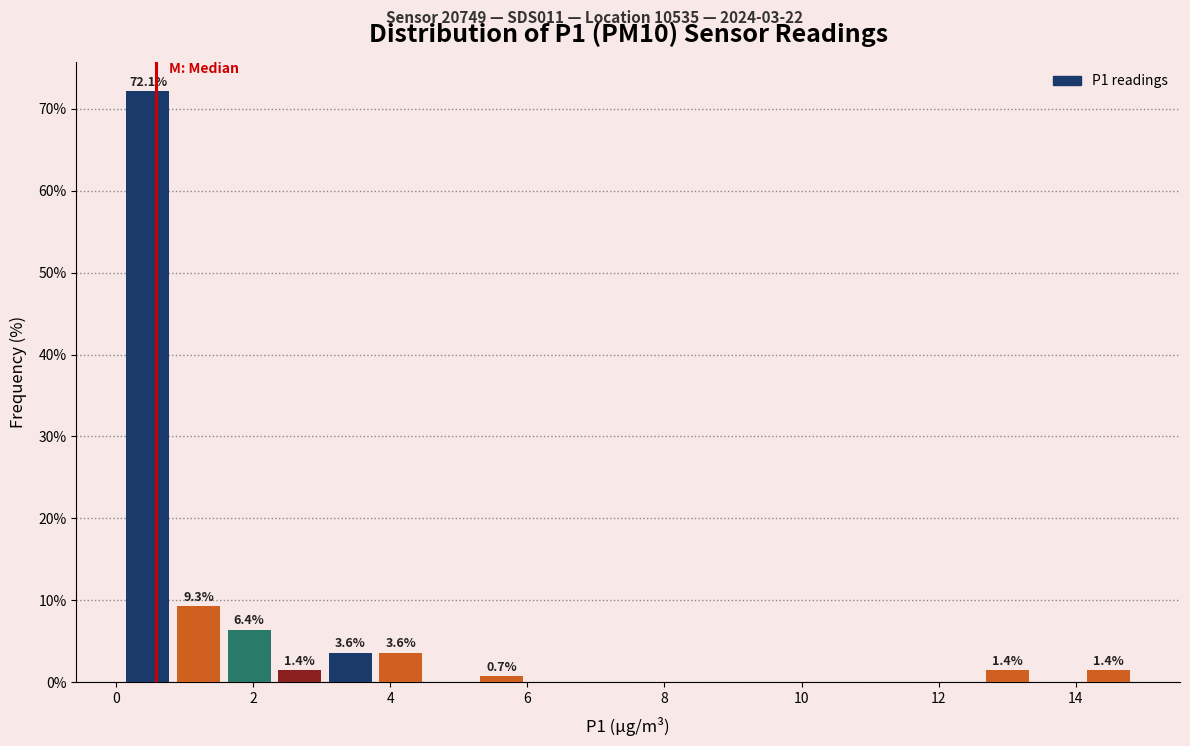

Around what value on the x-axis is the tallest bar? Give the approximate position of its centre, as read against the axis.

0.4